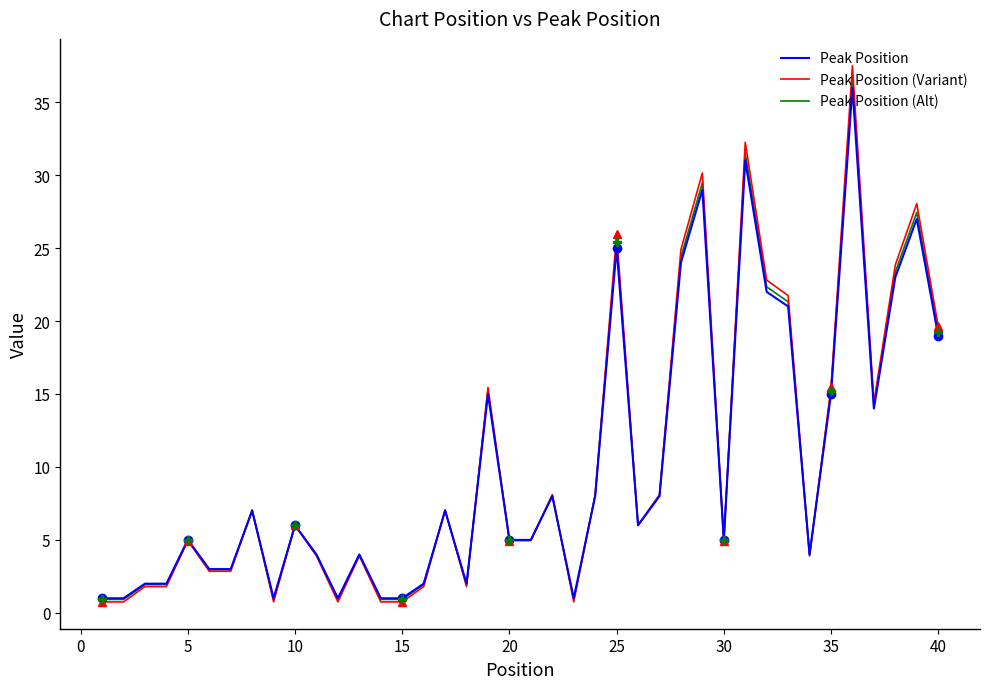

True or false: Peak Position (Variant) has a value of 15.4 at 35.

True